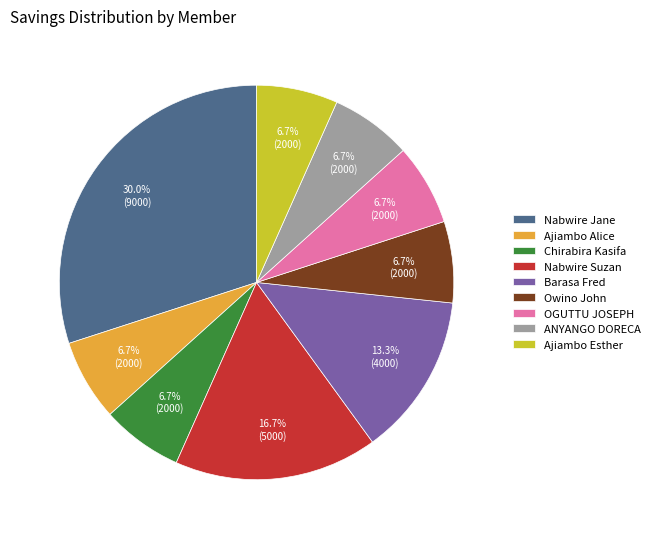

Between Barasa Fred and Ajiambo Esther, which is larger?

Barasa Fred